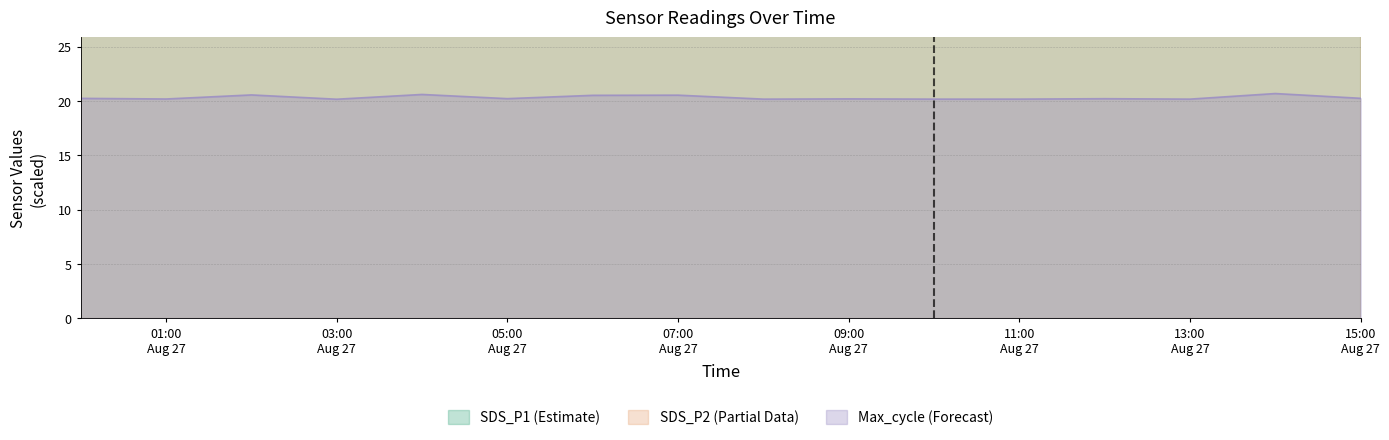

Reading left to right, list all the values displayed in this chart.

SDS_P1: 1237.5	1092.0	1507.5	907.5	1285.5	1050.0	1782.0	1797.0	1510.5	1665.0	1987.5	1830.0	1690.5	2328.0	1752.0	1875.0
SDS_P2: 630.0	757.5	765.0	745.5	765.0	820.5	1072.5	1060.5	930.0	1260.0	1240.5	1222.5	1167.0	1387.5	1302.0	1309.5
Max_cycle: 20.2	20.2	20.6	20.2	20.6	20.2	20.5	20.5	20.2	20.2	20.2	20.2	20.2	20.2	20.7	20.3